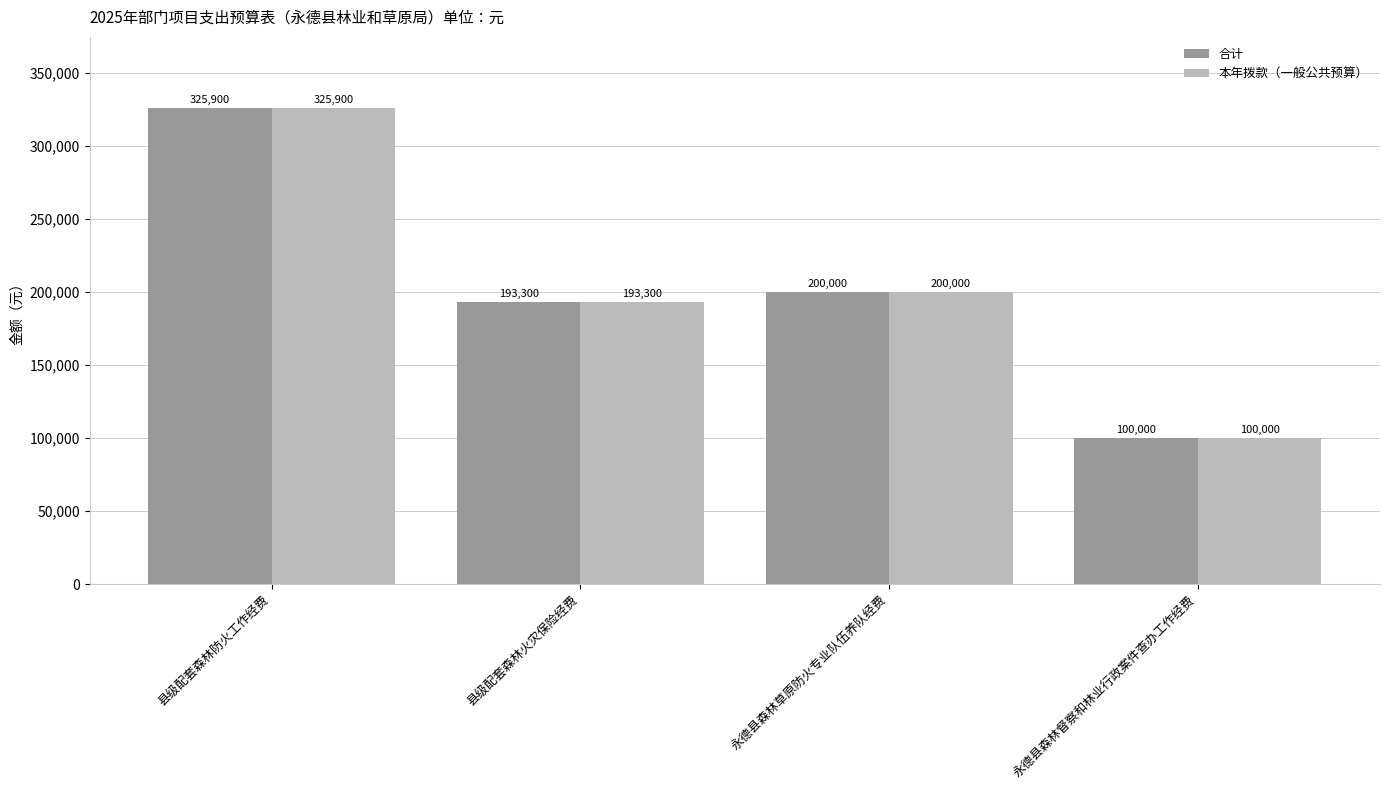

Reading left to right, list all the values displayed in this chart.

合计: 325900	193300	200000	100000
本年拨款（一般公共预算）: 325900	193300	200000	100000